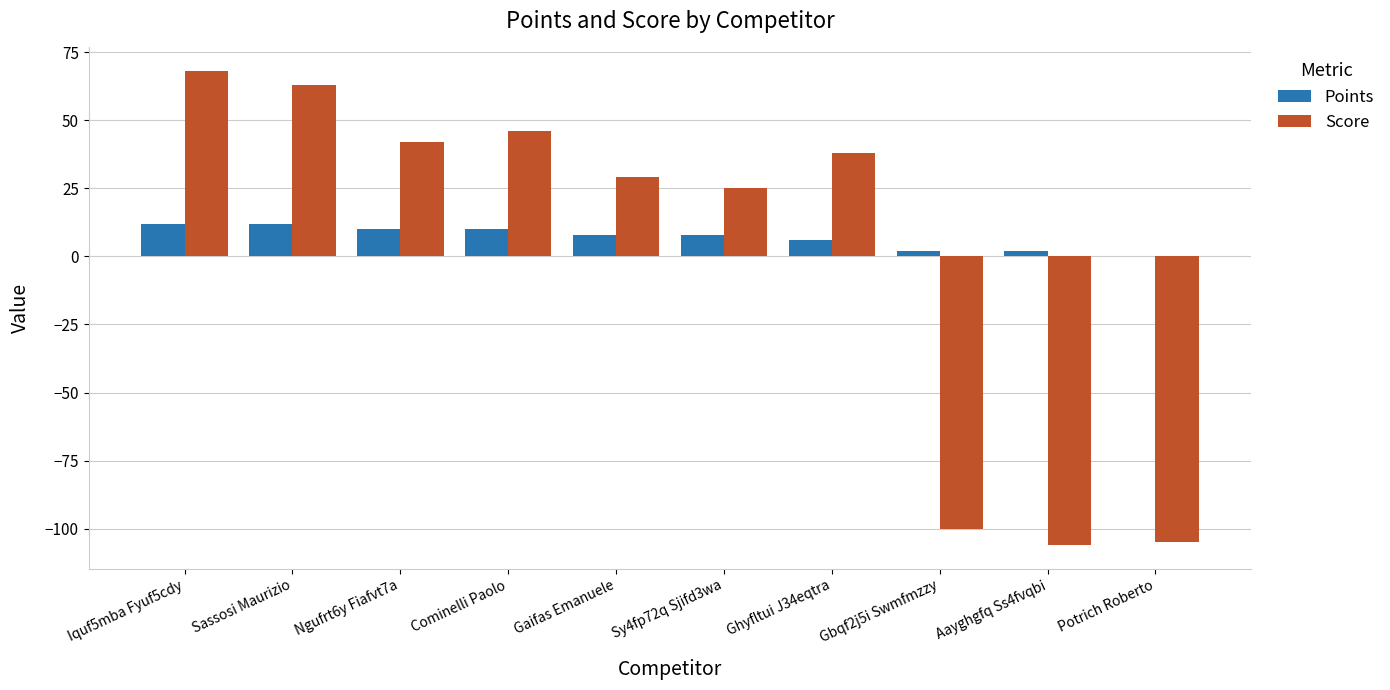

How many positive values does the Score series have?

7